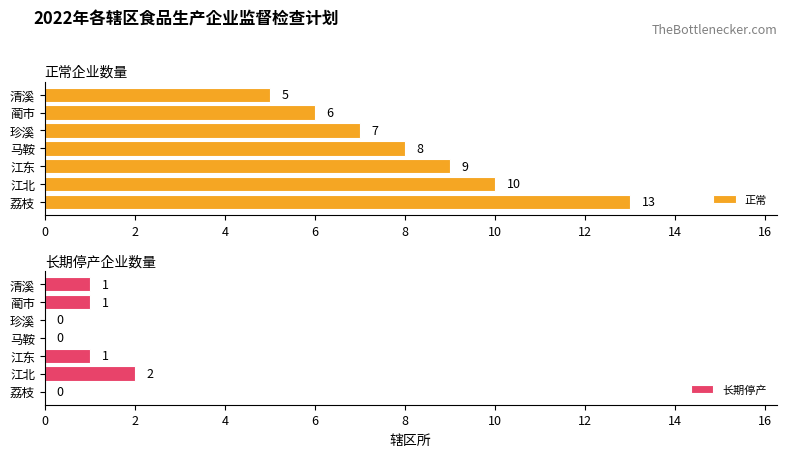

What is the difference between the second highest and minimum values in the 正常 series?

5